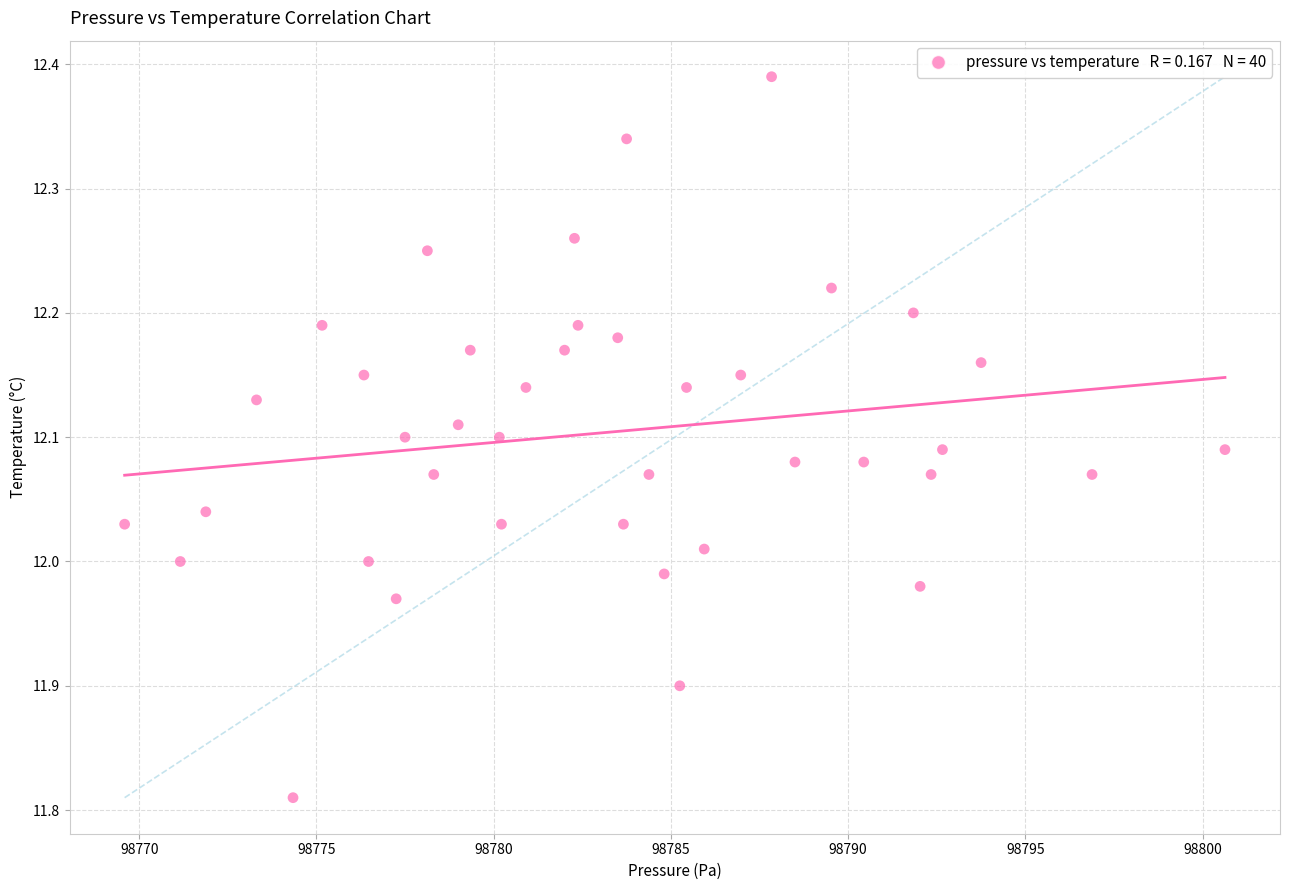

What is the range of Y values (max minus min)?

0.6